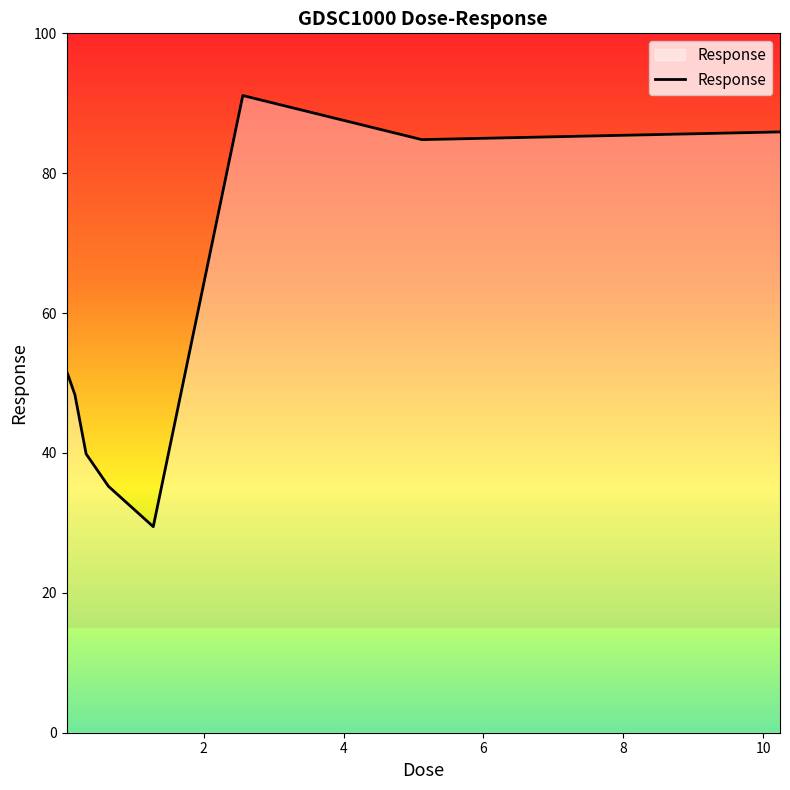

What is the sum of all values?

517.0